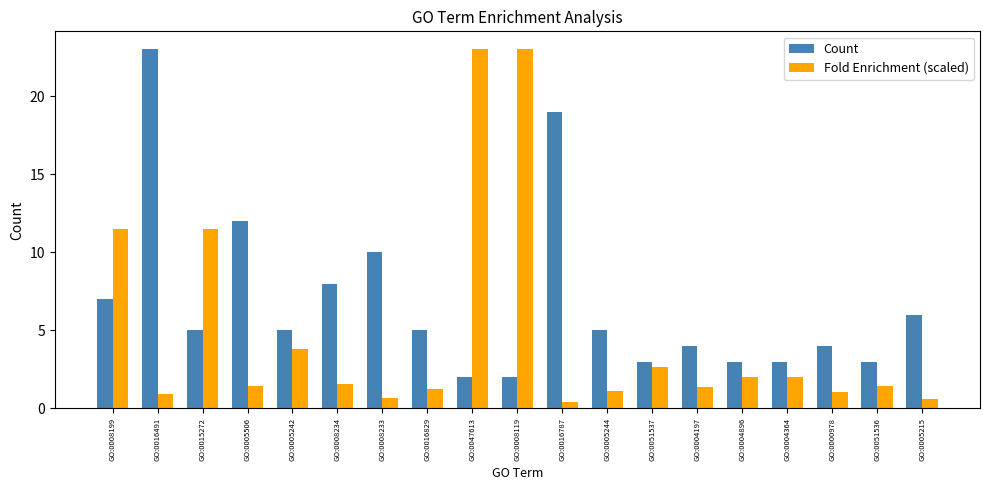

Where does the Count series first go above 5?

GO:0008199